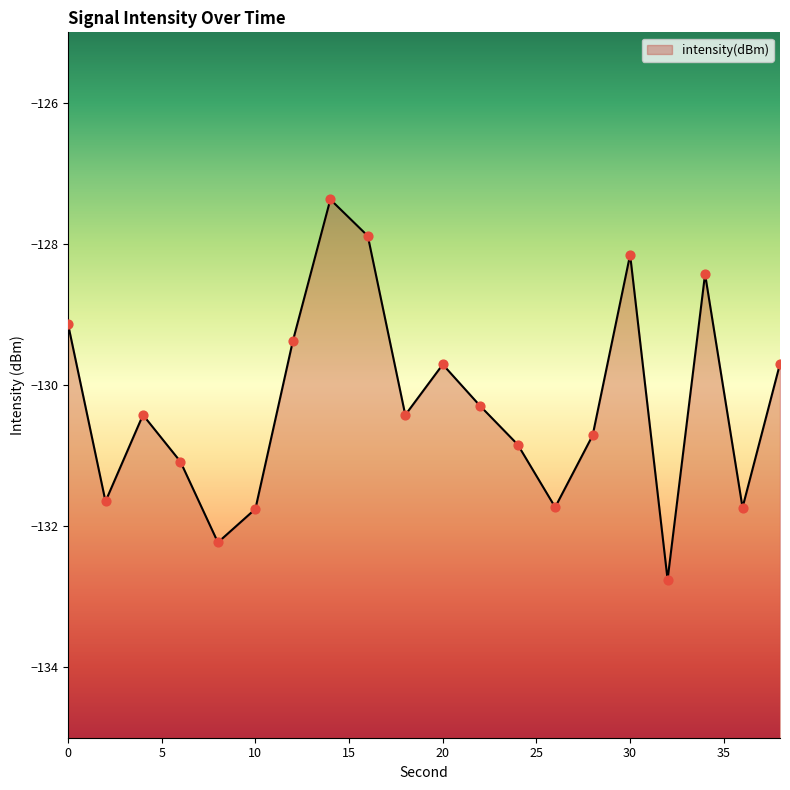

Between 22 and 2, which is larger?

22